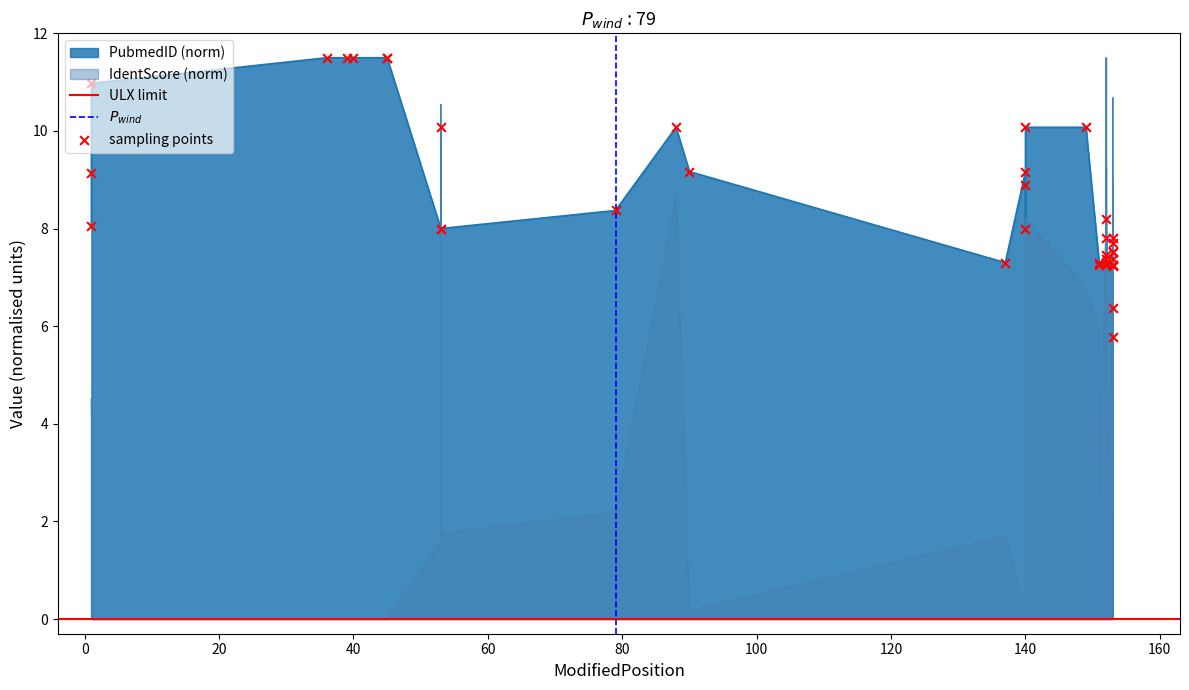

Which series has the widest spread of Y values?

IdentScore